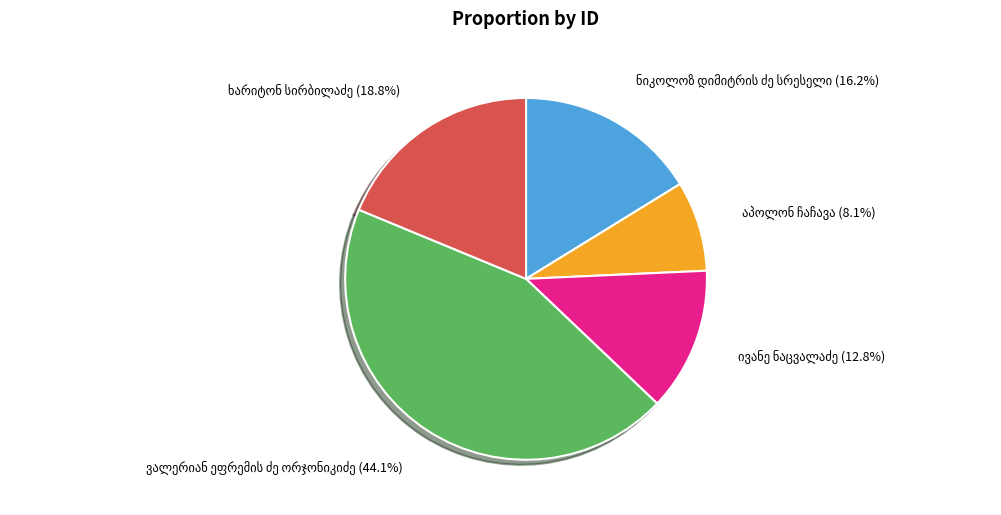

Is there a majority slice in this chart?

No